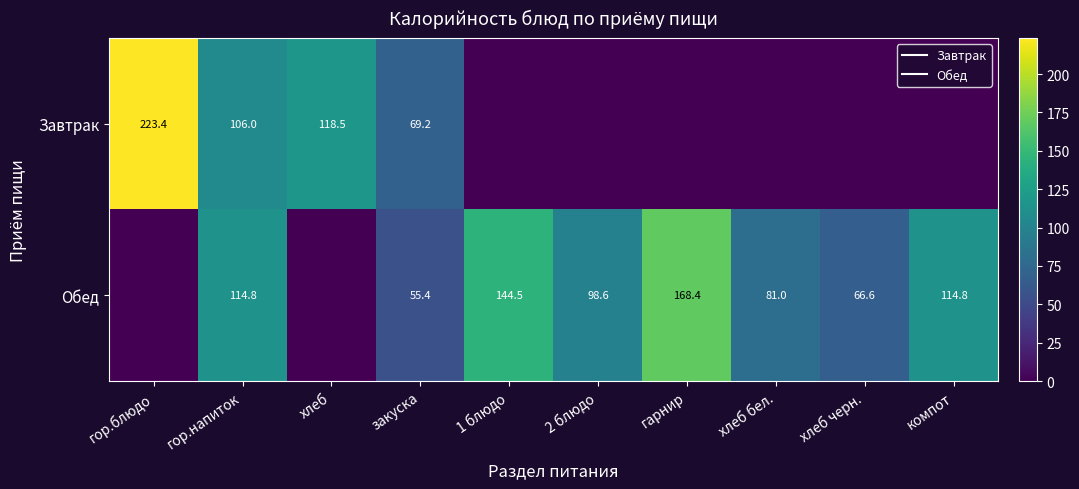

Which series has the largest total across all categories?

Обед